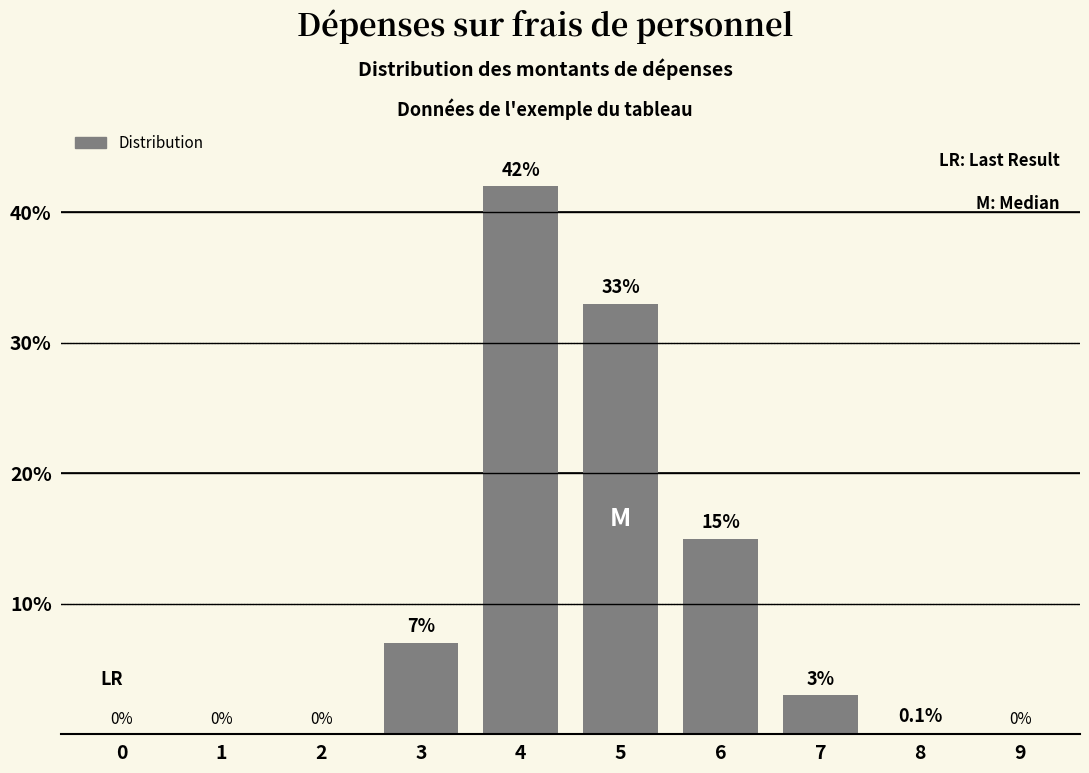

Reading left to right, transcribe all the data shown in this chart.

0=0.0	1=0.0	2=0.0	3=7.0	4=42.0	5=33.0	6=15.0	7=3.0	8=0.1	9=0.0